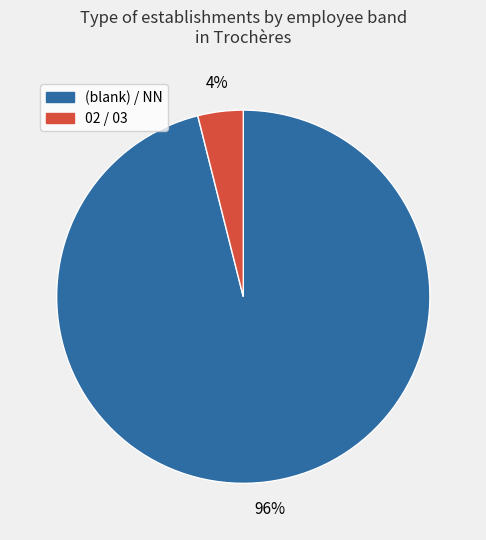

Does any single category account for the majority?

Yes